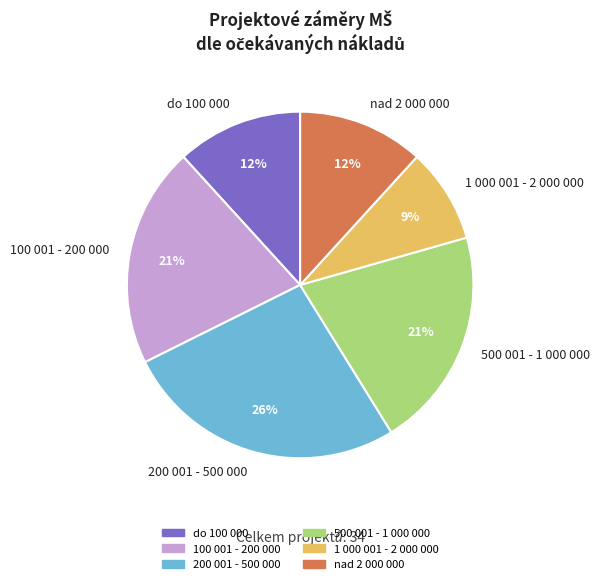

Do 1 000 001 - 2 000 000 and 200 001 - 500 000 together represent more than half of the pie?

No